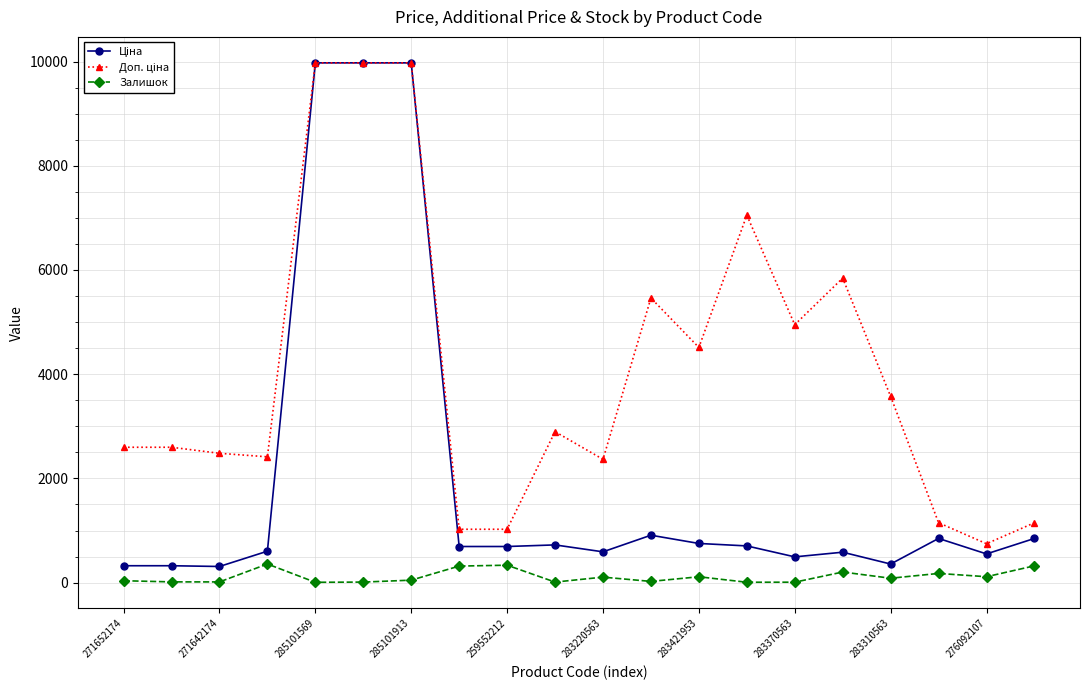

What is the maximum value shown in the chart?

9975.0